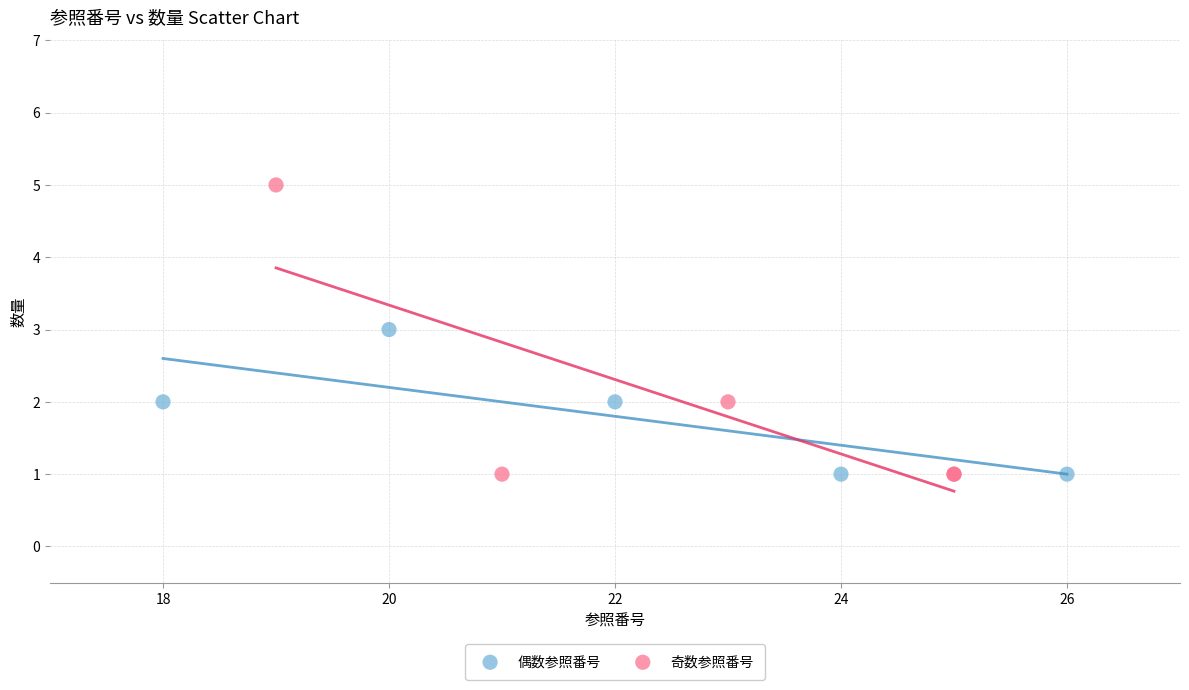

Which series contains the highest Y value?

奇数参照番号